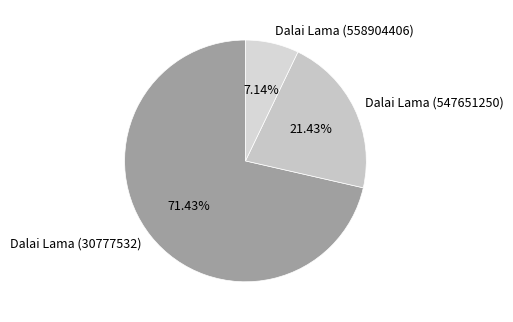

The Dalai Lama (547651250) slice represents 21% of the pie. True or false?

True